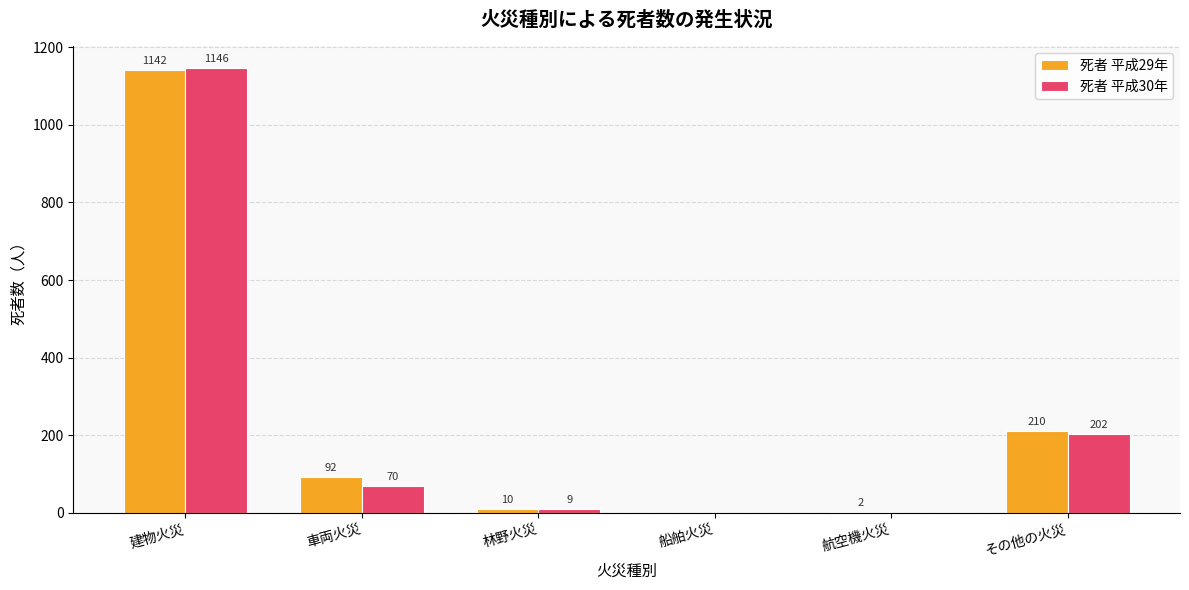

Which series has the largest range (max minus min)?

死者 平成30年